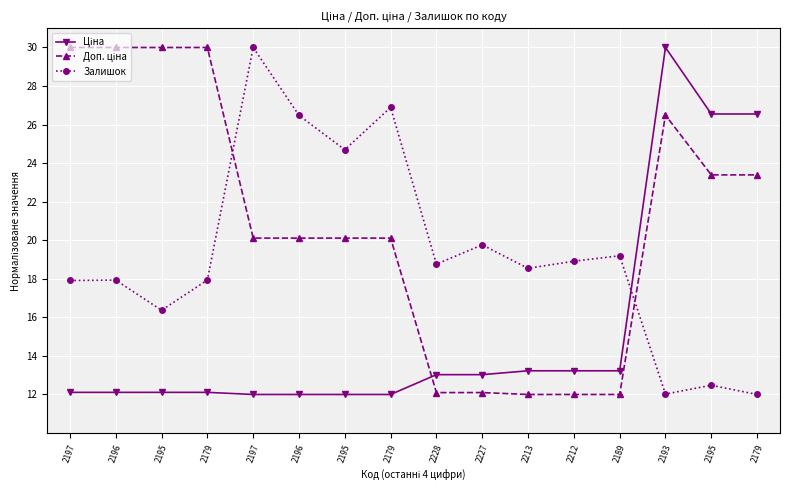

Reading left to right, extract all data points from this chart.

Ціна: 2197=12.1	2196=12.1	2195=12.1	2179=12.1	2197=12.0	2196=12.0	2195=12.0	2179=12.0	2228=13.0	2227=13.0	2213=13.2	2212=13.2	2189=13.2	2193=30.0	2195=26.6	2179=26.6
Доп. ціна: 2197=30.0	2196=30.0	2195=30.0	2179=30.0	2197=20.1	2196=20.1	2195=20.1	2179=20.1	2228=12.1	2227=12.1	2213=12.0	2212=12.0	2189=12.0	2193=26.5	2195=23.4	2179=23.4
Залишок: 2197=17.9	2196=17.9	2195=16.4	2179=17.9	2197=30.0	2196=26.5	2195=24.7	2179=26.9	2228=18.8	2227=19.8	2213=18.5	2212=18.9	2189=19.2	2193=12.0	2195=12.5	2179=12.0